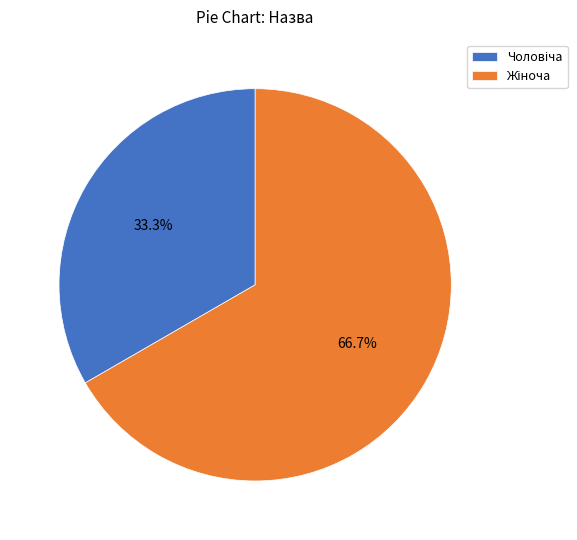

Count the number of slices in the pie.

2